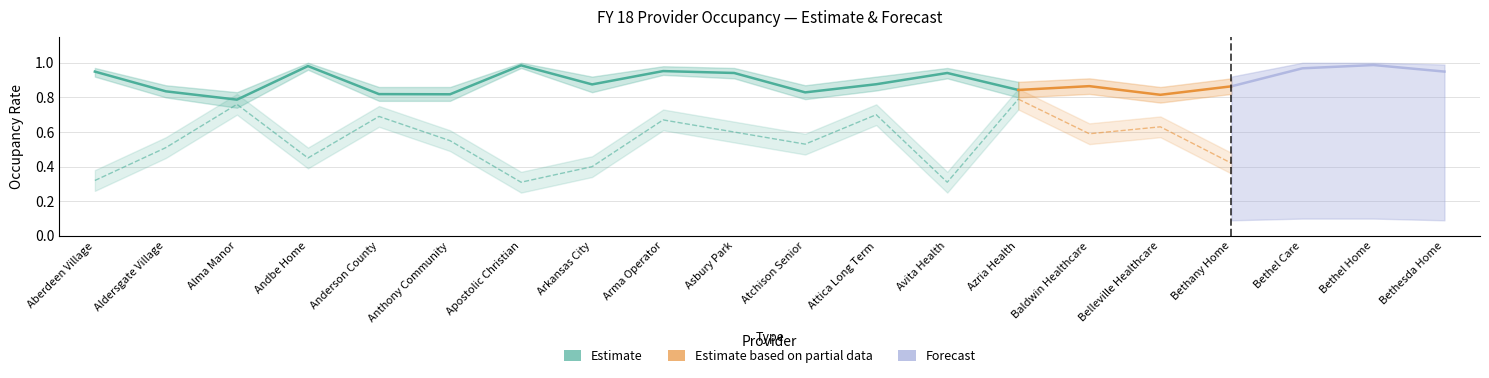

What is the greatest value displayed?

1.0